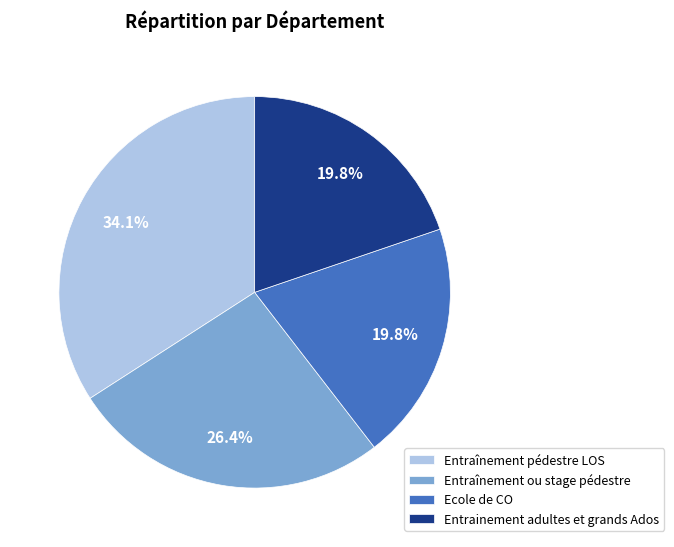

What is the largest slice in the pie chart?

Entraînement pédestre LOS